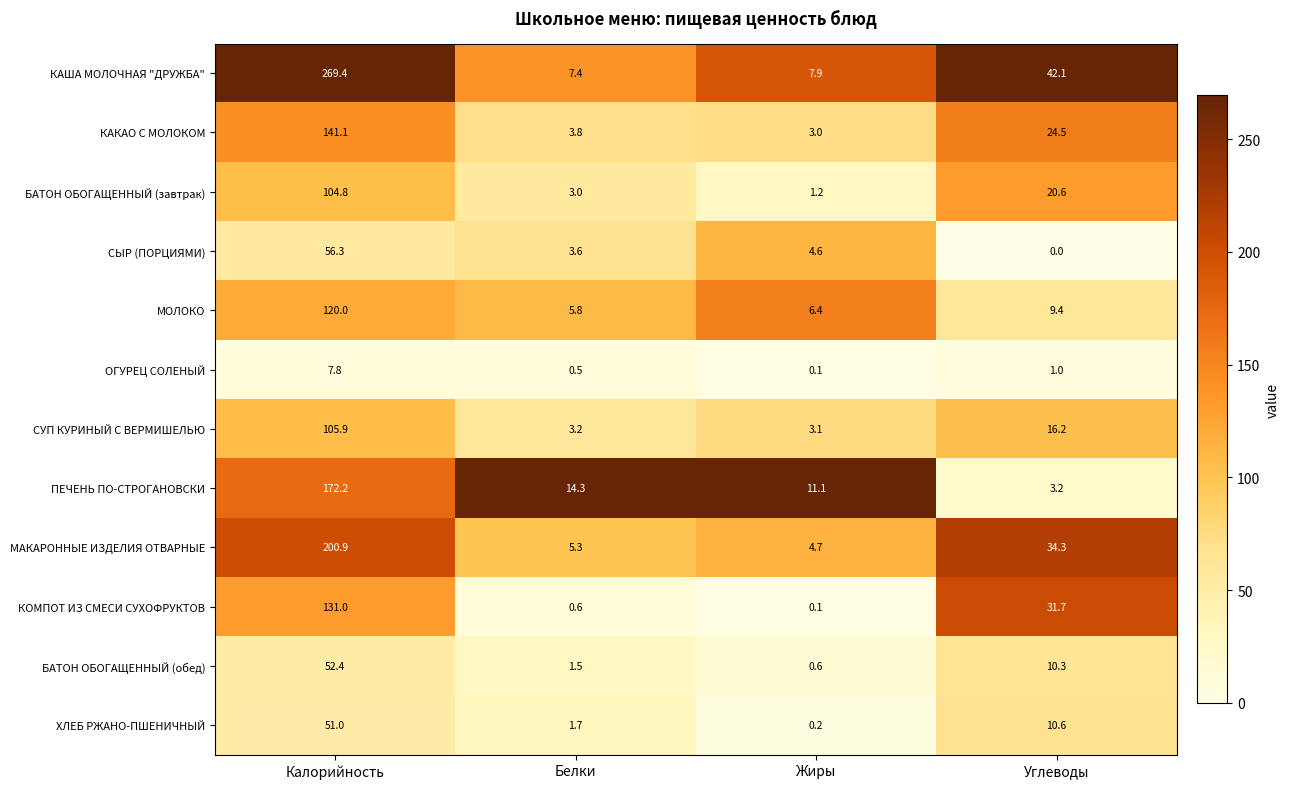

Which series has the largest range (max minus min)?

КАША МОЛОЧНАЯ "ДРУЖБА"